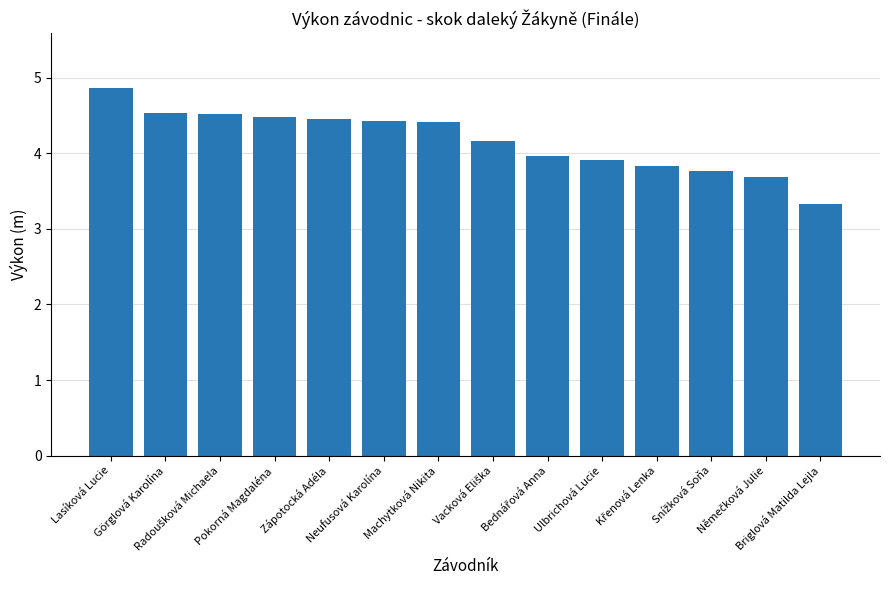

What is the value of the 2nd bar from the left?

4.5